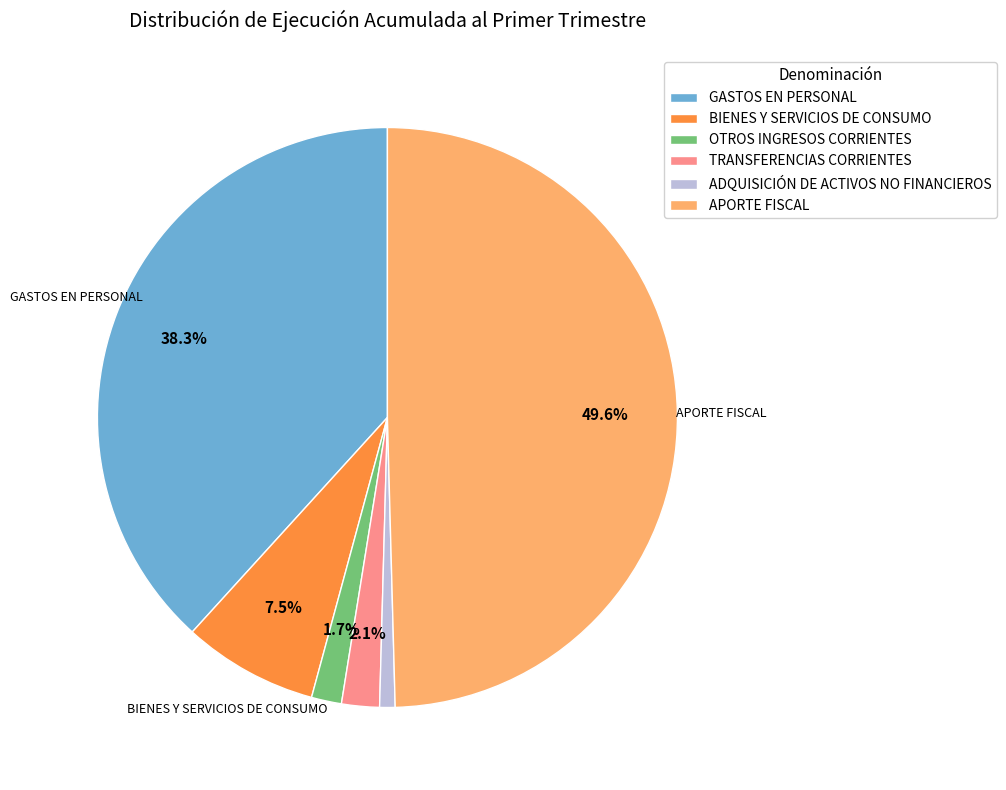

Is it true that APORTE FISCAL is 42% of the pie?

False